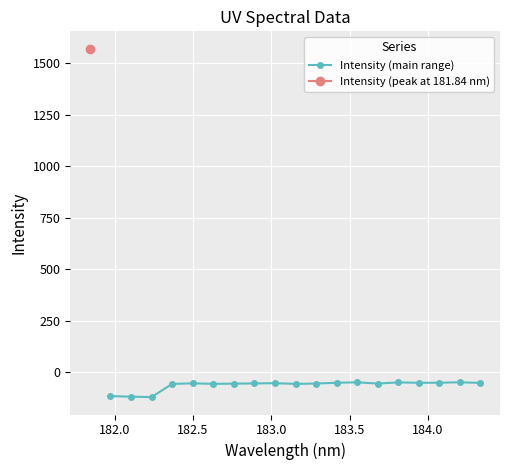

How many values are below -54?

10